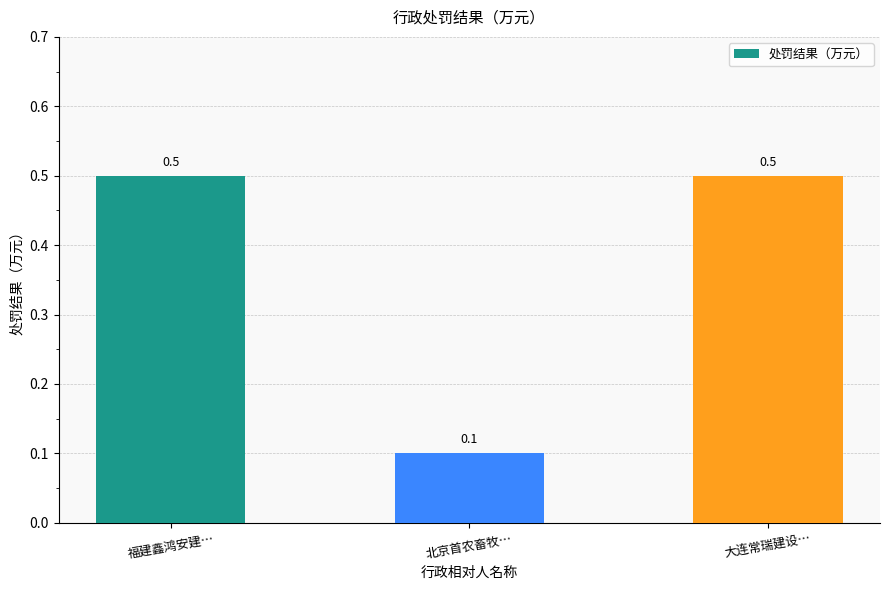

What is the average value?

0.4